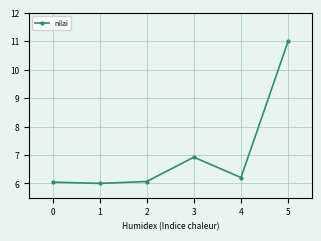

What is the difference between the values at 2 and 3?

0.9